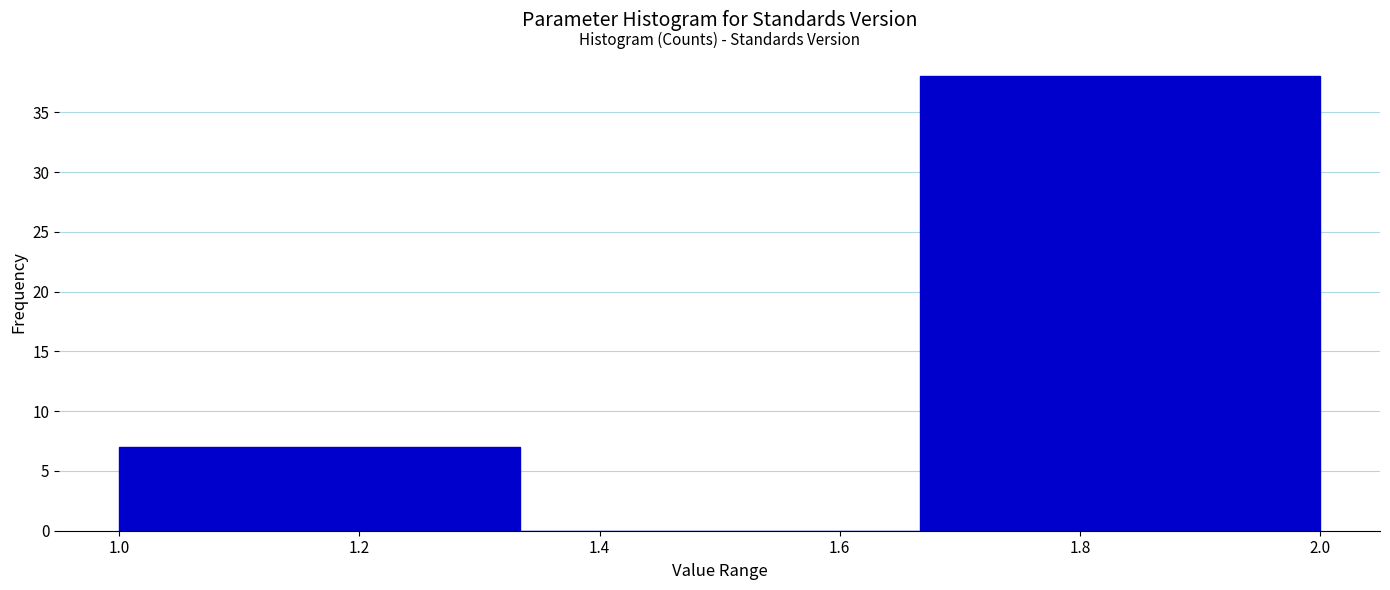

Reading left to right, transcribe this chart: for each bar, give the range it covers on the x-axis and its height. Neither the bar edges nor the heights are printed on the chart, so give them approximately, as read against the axes.

1.00 to 1.34: 7
1.34 to 1.66: 0
1.66 to 2.00: 38